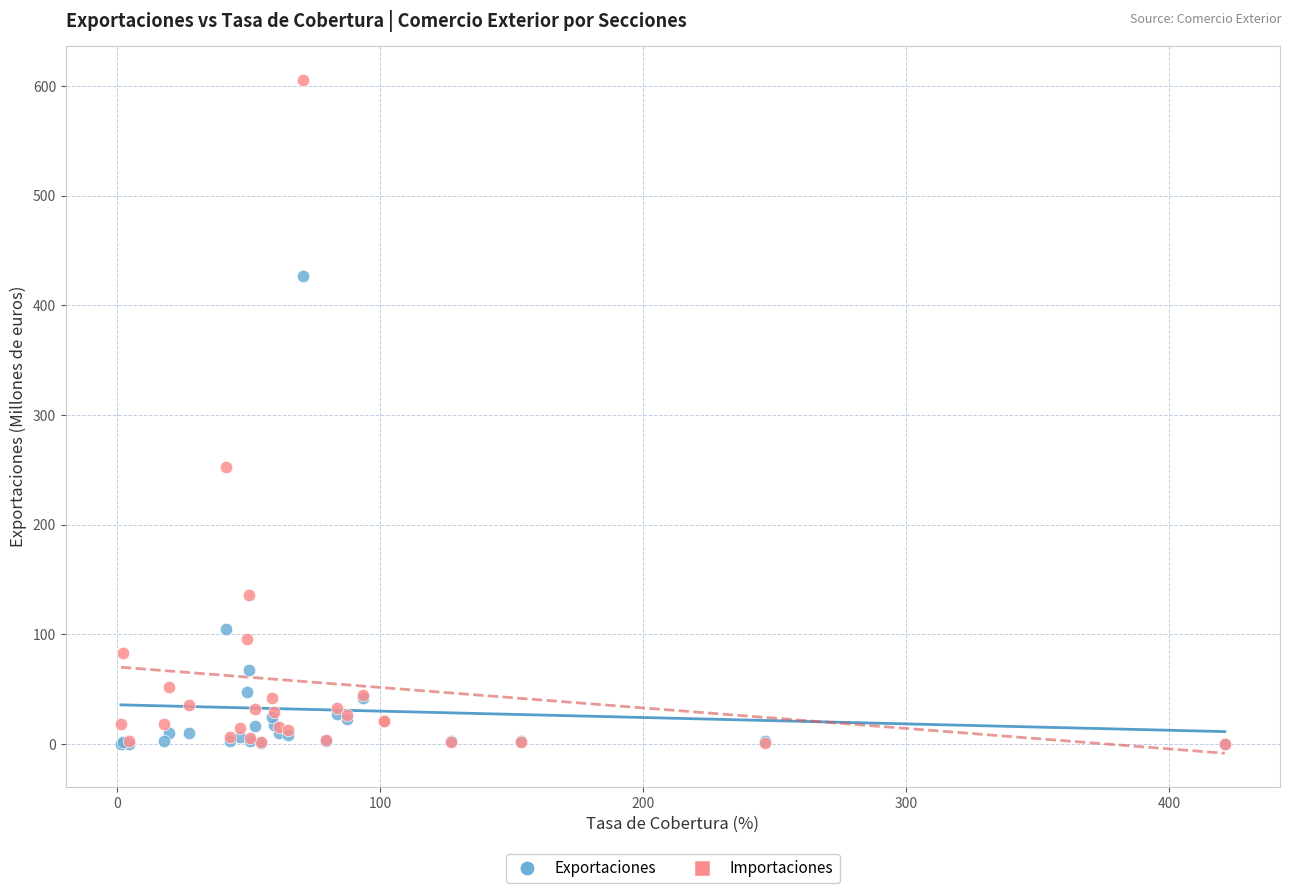

In the Exportaciones series, what Y value is closest to 213?

104.7